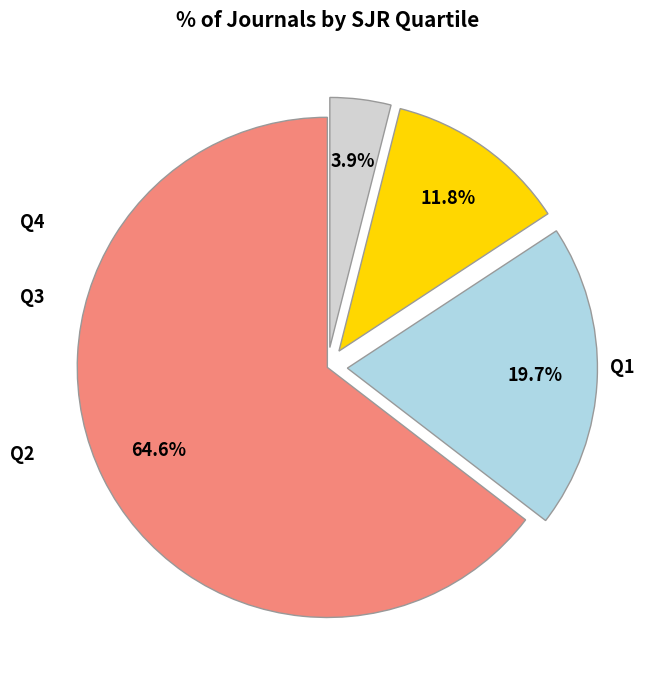

What is the ratio of the value at Q3 to the value at Q2?

0.6